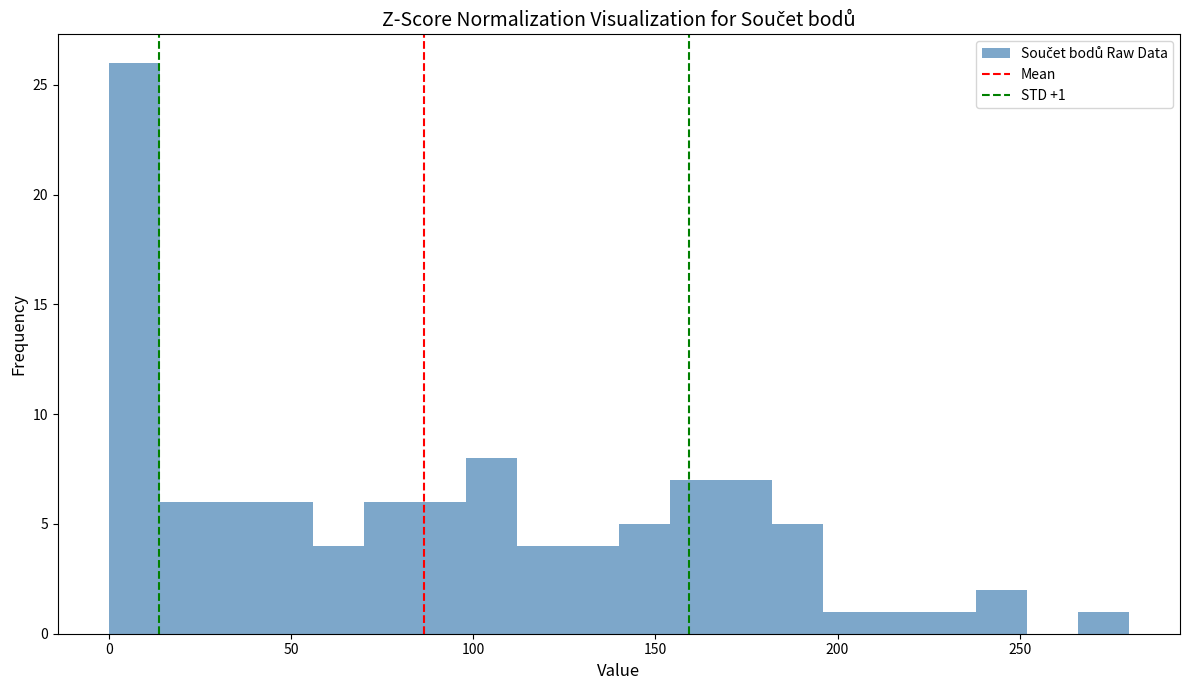

Read against the x-axis, roughly where is the centre of the tallest bar?

5